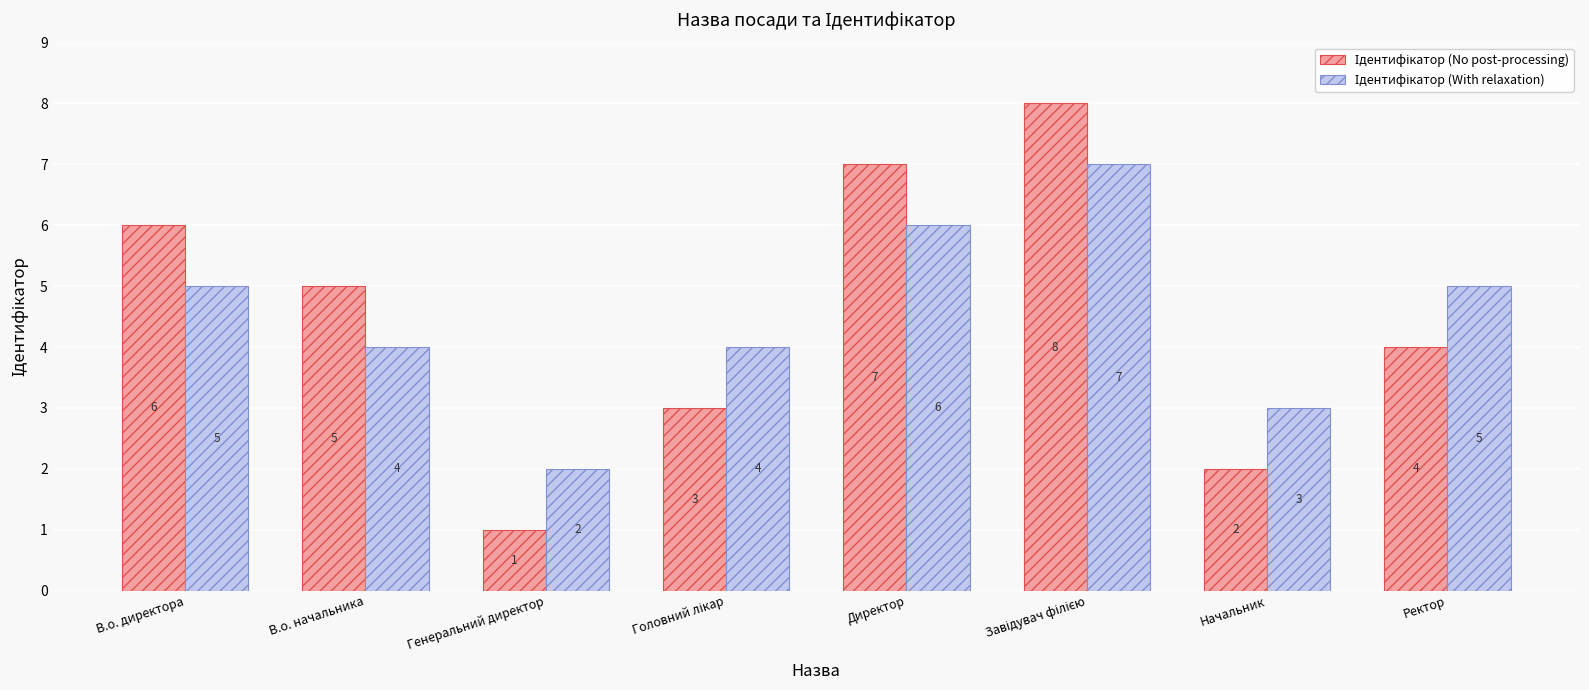

At which category does the chart reach its minimum across all series?

Генеральний директор